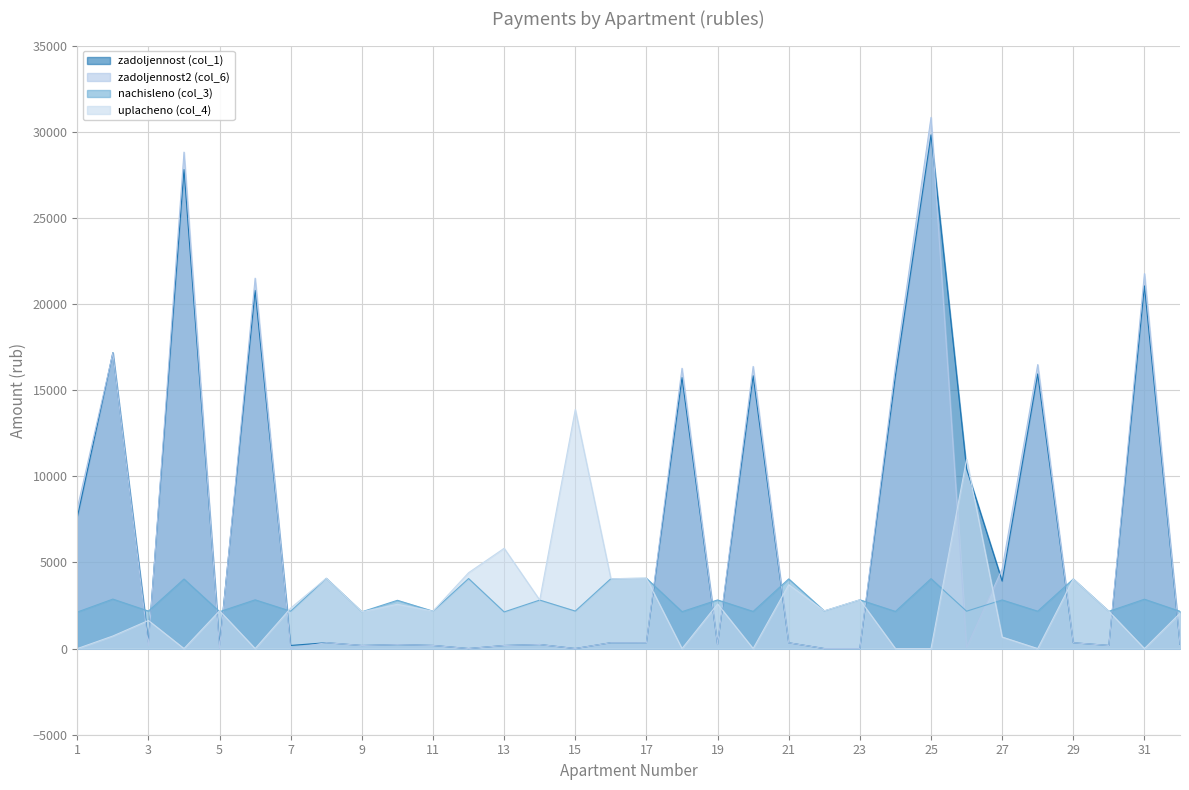

How many data points in uplacheno (col_4) are above 2188?

16